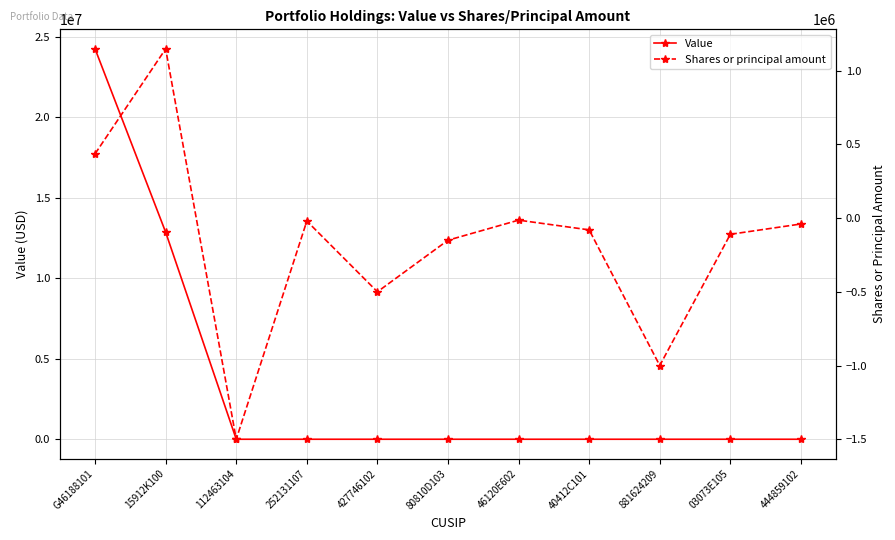

At which category does Shares or principal amount reach its first local peak?

15912K100